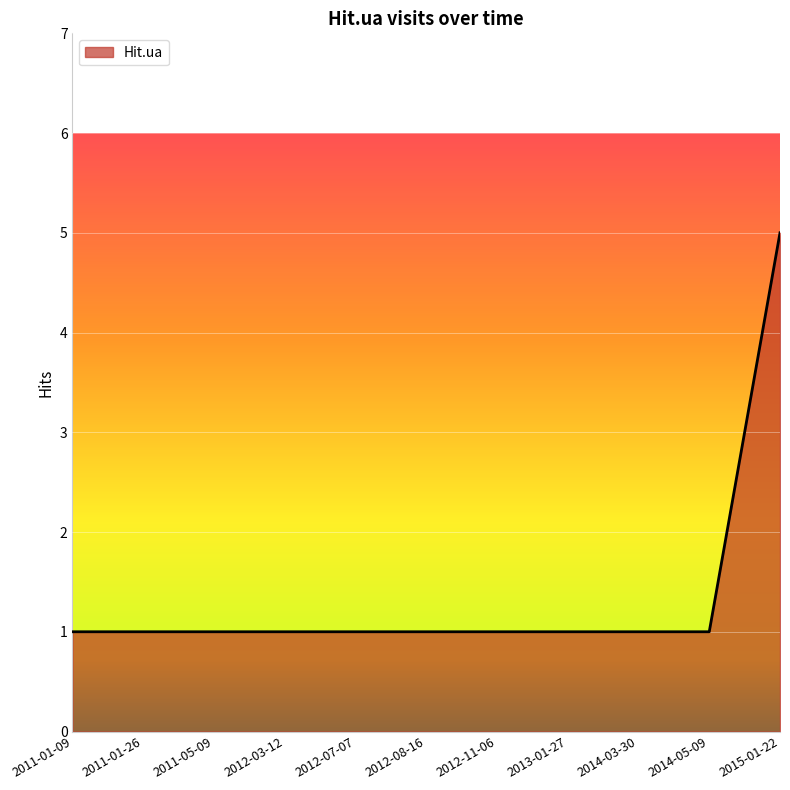

Reading left to right, list all the values displayed in this chart.

2011-01-09=1	2011-01-26=1	2011-05-09=1	2012-03-12=1	2012-07-07=1	2012-08-16=1	2012-11-06=1	2013-01-27=1	2014-03-30=1	2014-05-09=1	2015-01-22=5